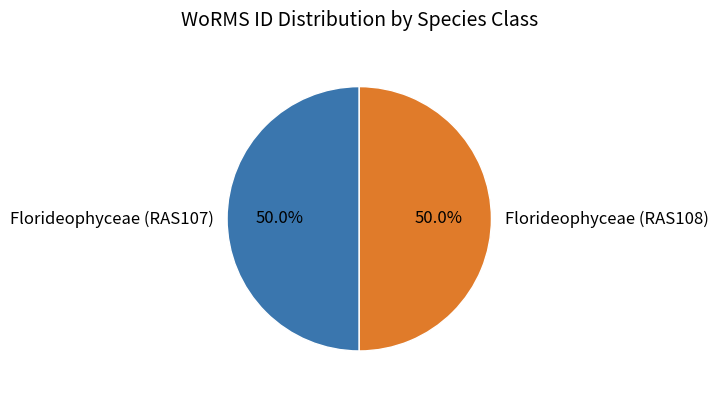

Do Florideophyceae (RAS108) and Florideophyceae (RAS107) together represent more than half of the pie?

Yes